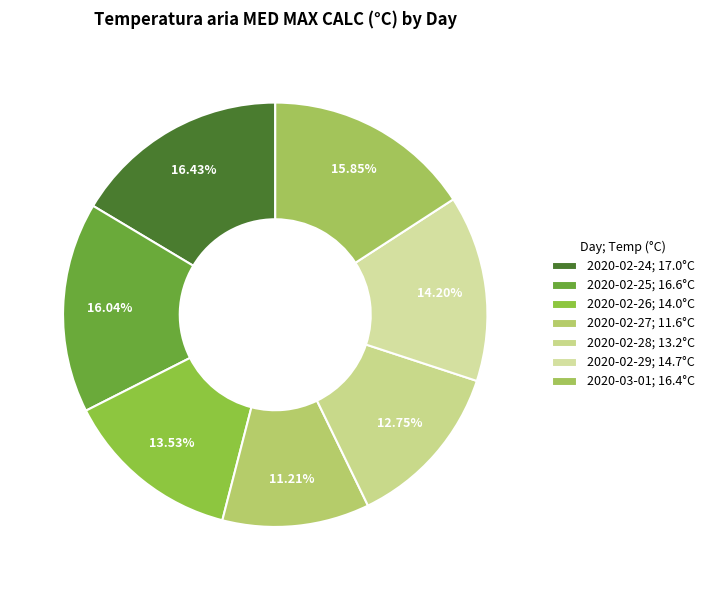

What percentage do 2020-02-24 and 2020-02-28 together represent?

29.2%